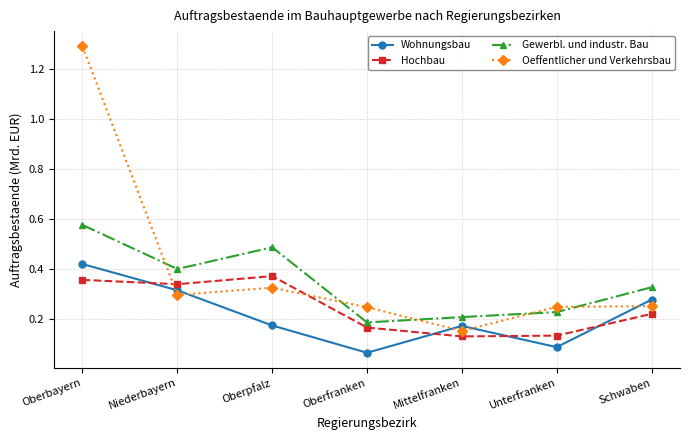

Which series has the widest spread of values?

Oeffentlicher und Verkehrsbau